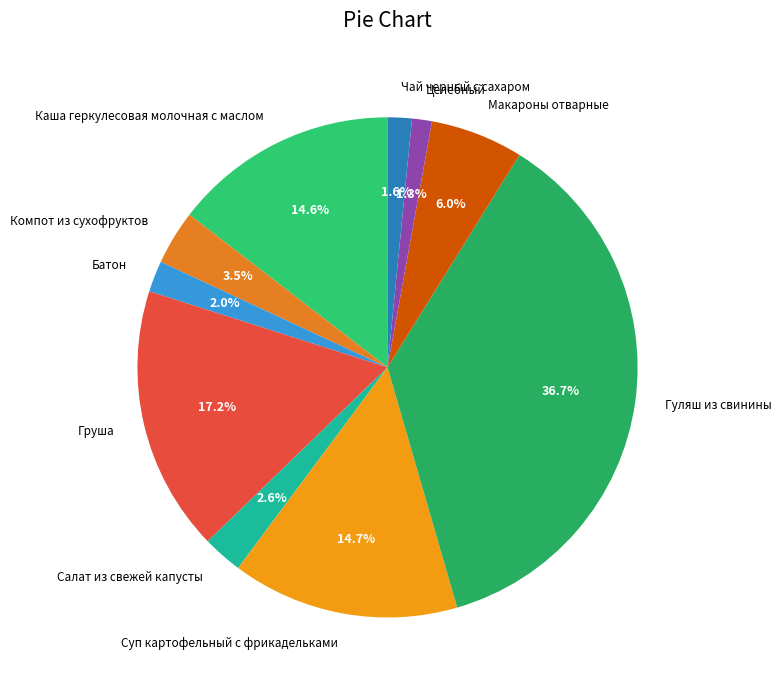

Which slice is the largest?

Гуляш из свинины